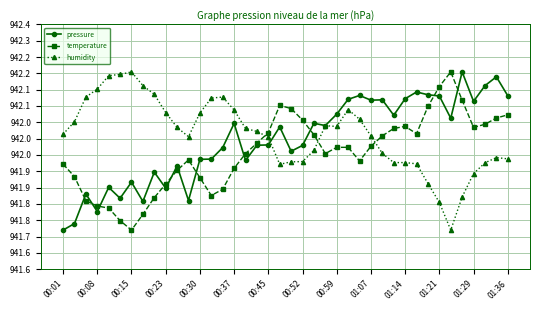

At how many categories does at least one series exceed 94210?

24